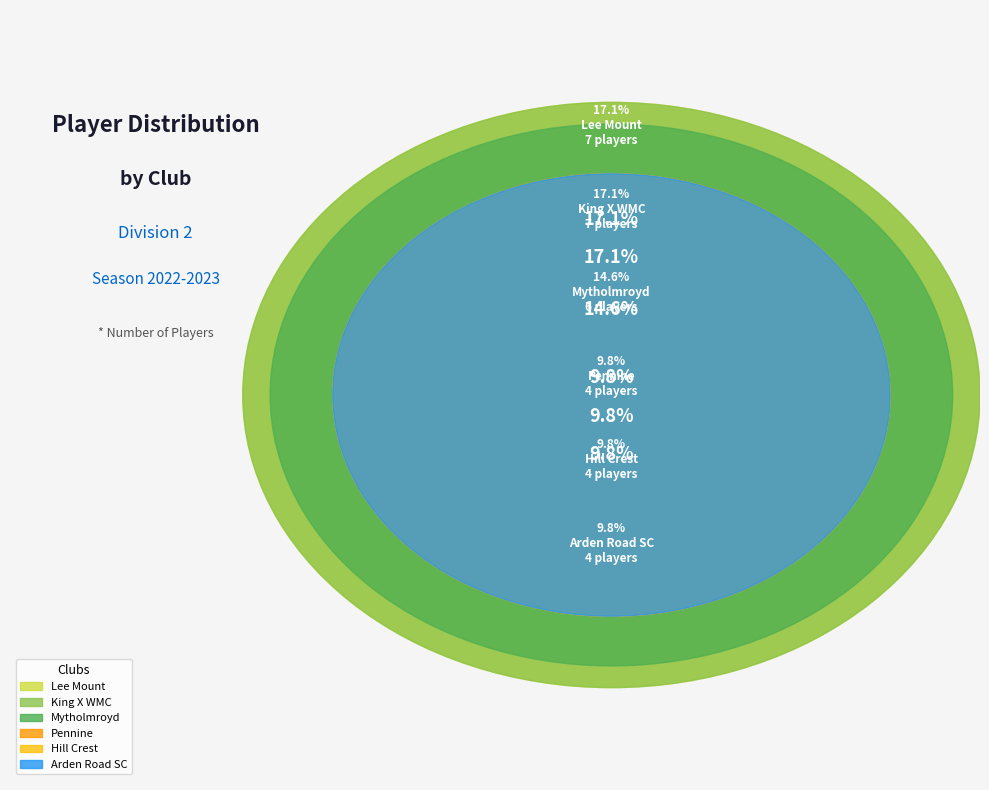

Which slice is the largest?

King X WMC